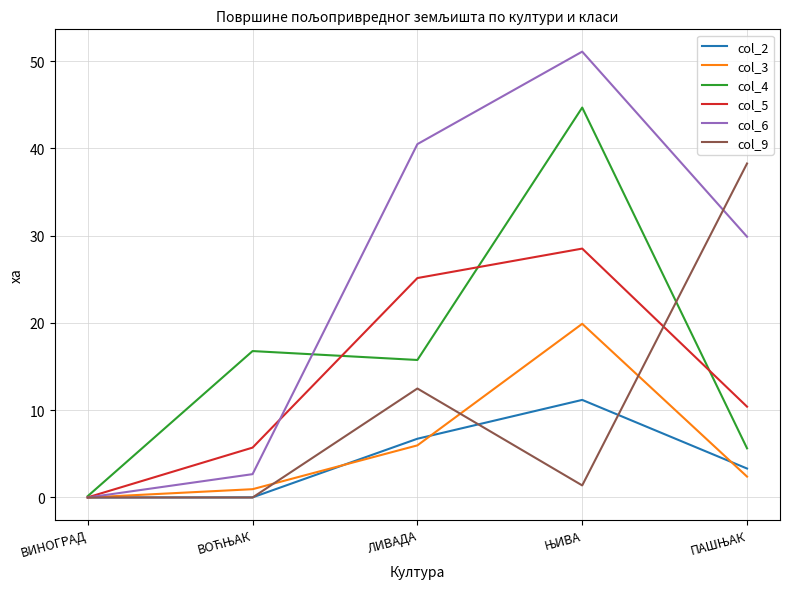

What are all the series names shown in the legend?

col_2, col_3, col_4, col_5, col_6, col_9